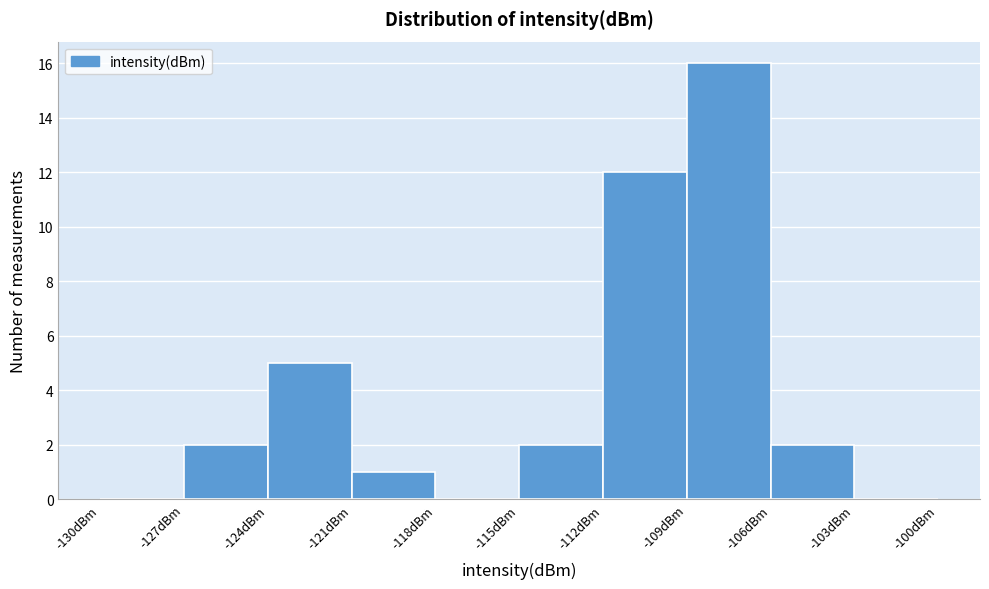

Reading left to right, list every bar in this chart as the range it spans on the x-axis followed by its height. The values are not printed on the chart, so give them approximately, as read against the axis.

-130 to -127: 0
-127 to -124: 2
-124 to -121: 5
-121 to -118: 1
-118 to -115: 0
-115 to -112: 2
-112 to -109: 12
-109 to -106: 16
-106 to -103: 2
-103 to -100: 0